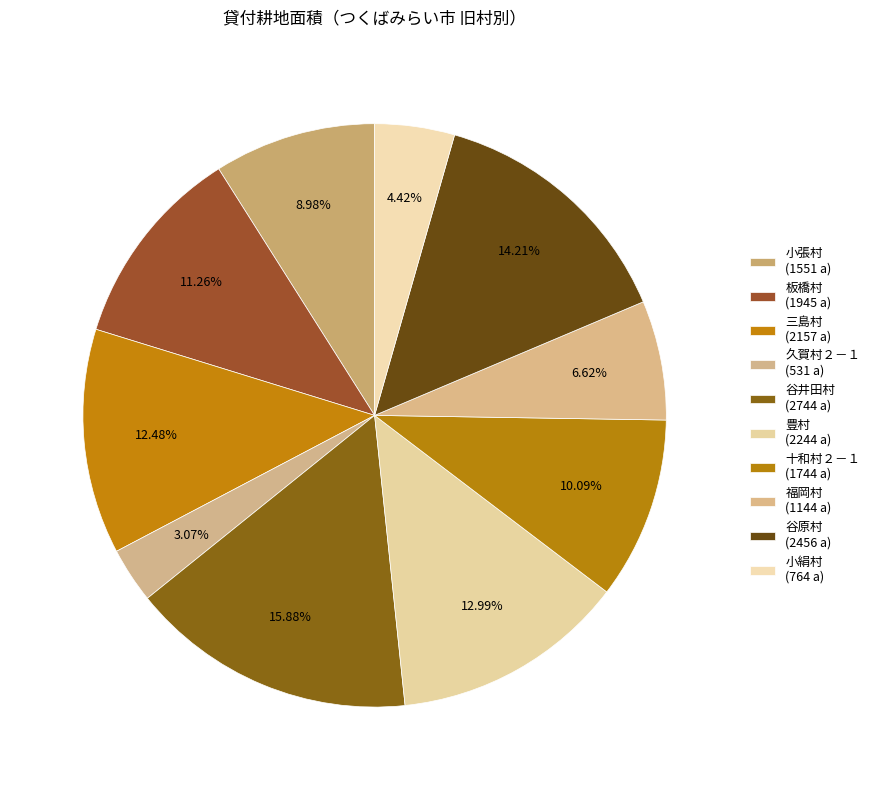

Count the number of slices in the pie.

10